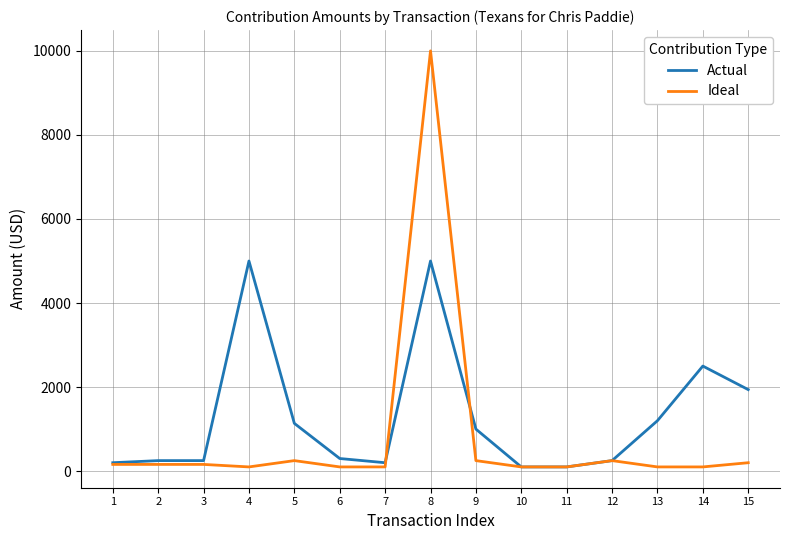

List the series in order of their overall mean, highest first.

Actual, Ideal